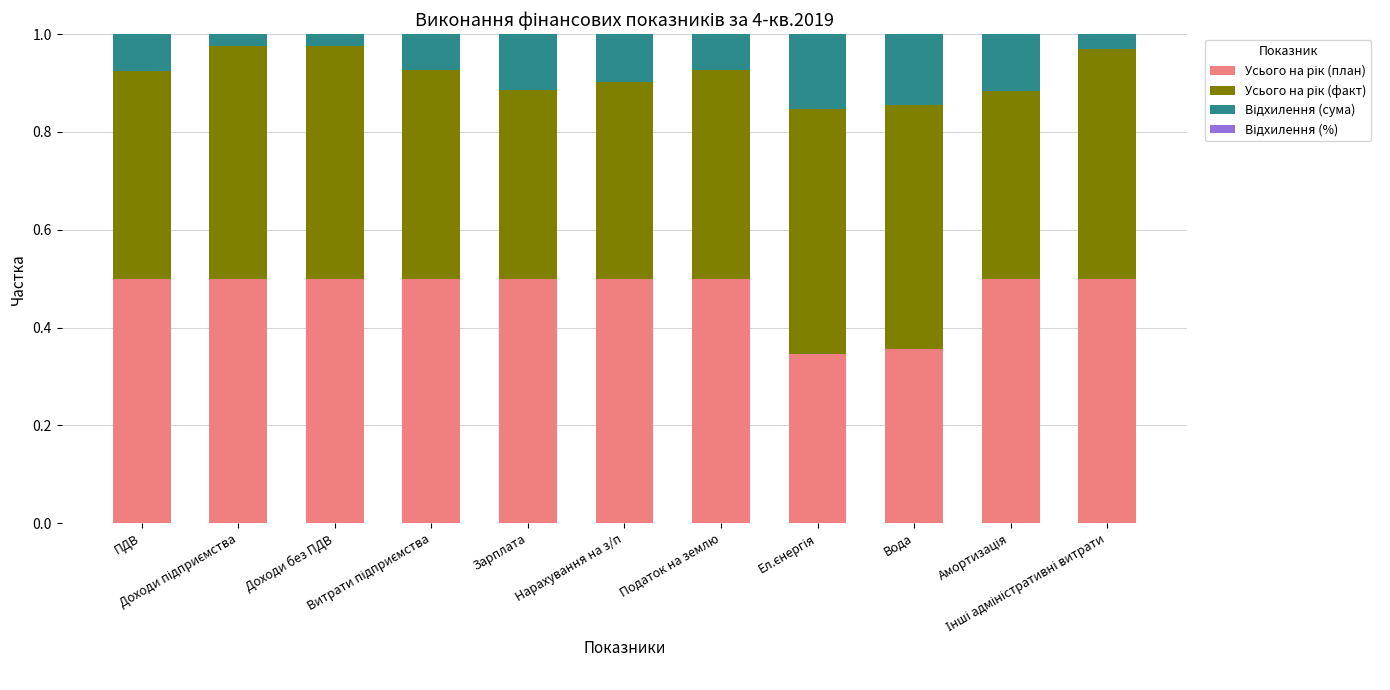

Count the number of categories in the chart.

11